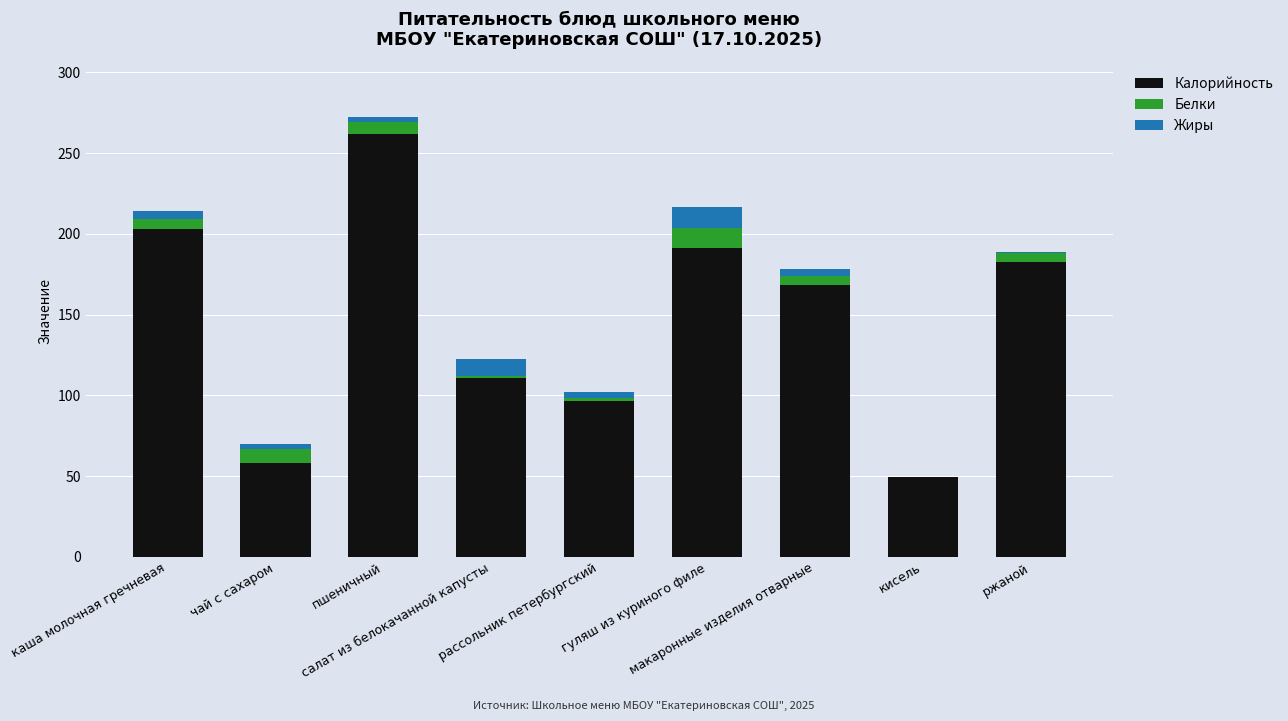

What is the highest value of the Калорийность series?

262.0